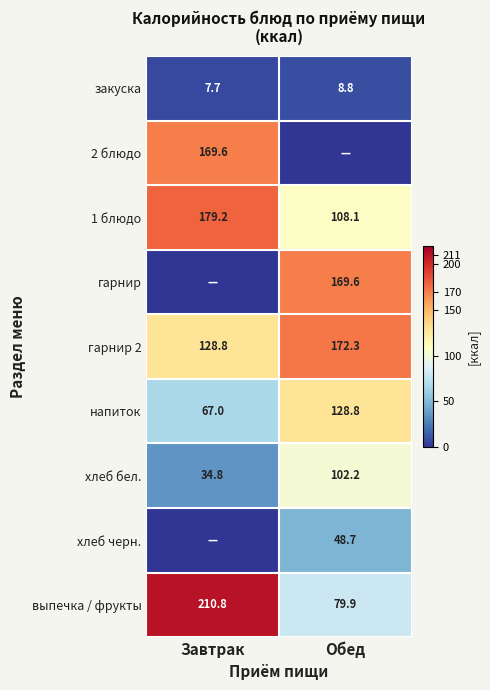

At which label does выпечка / фрукты first exceed 210?

Завтрак